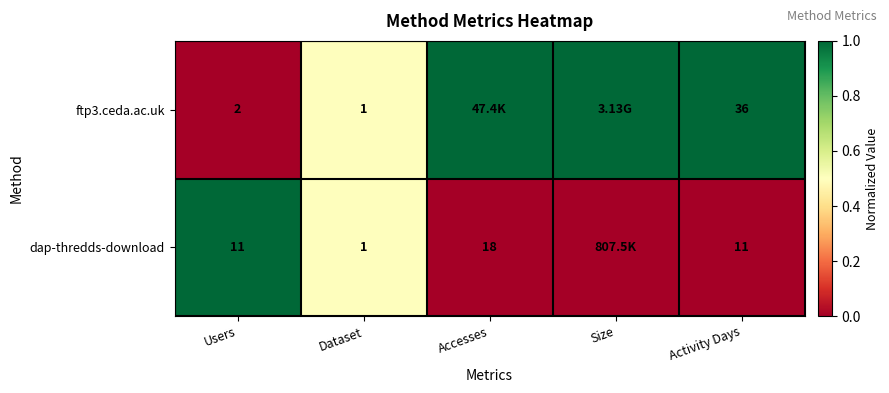

Between Users and Dataset, which series saw the biggest shift?

dap-thredds-download